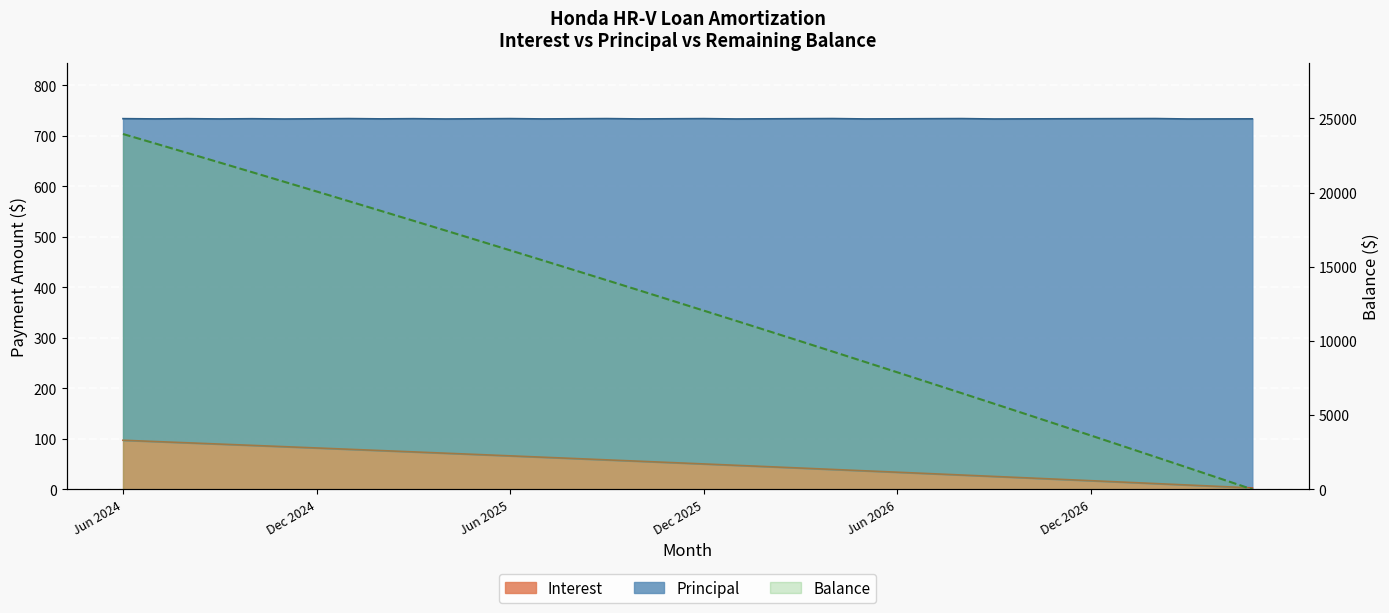

The value at 35 is 0. True or false?

False